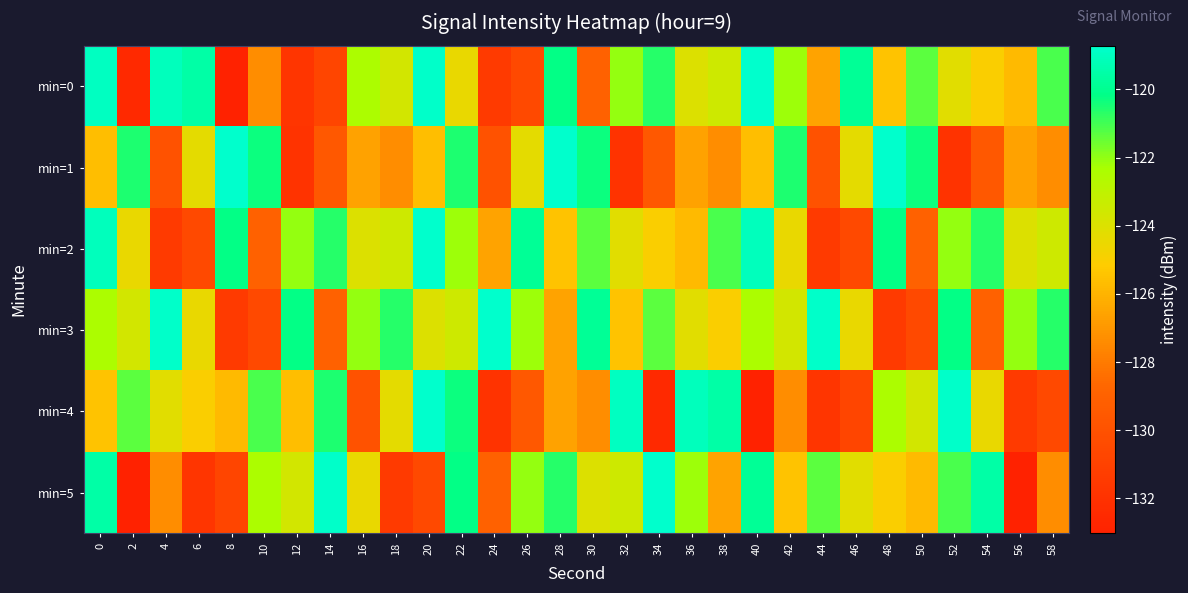

Which has a higher value, 46 or 40?

40